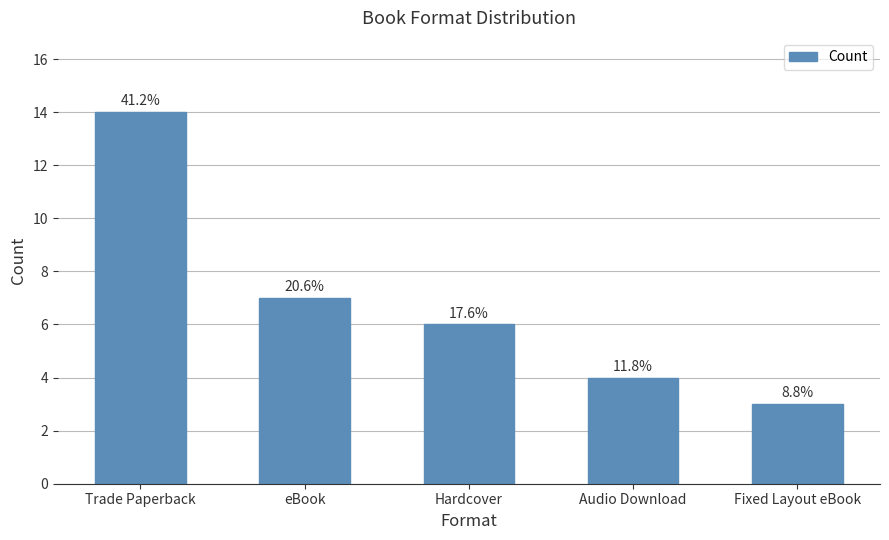

List the labels in order of value, largest first.

Trade Paperback, eBook, Hardcover, Audio Download, Fixed Layout eBook